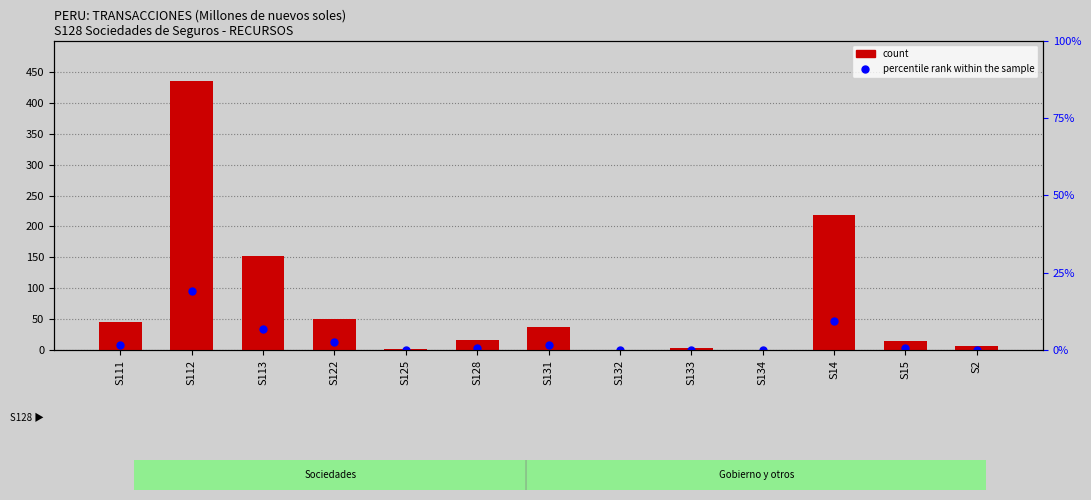

Between S15 and S2, which is larger?

S15